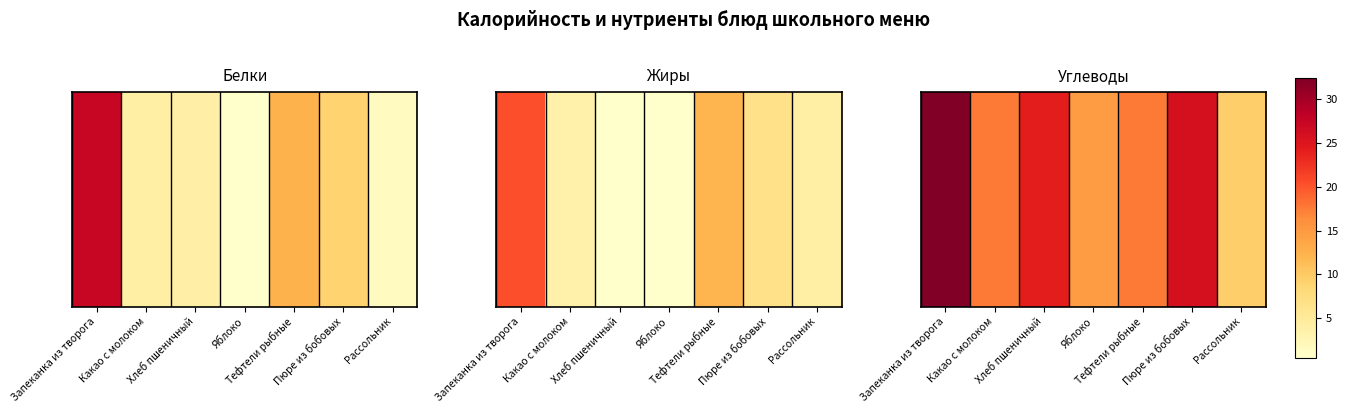

What is the difference between the maximum and second lowest values?

17.7